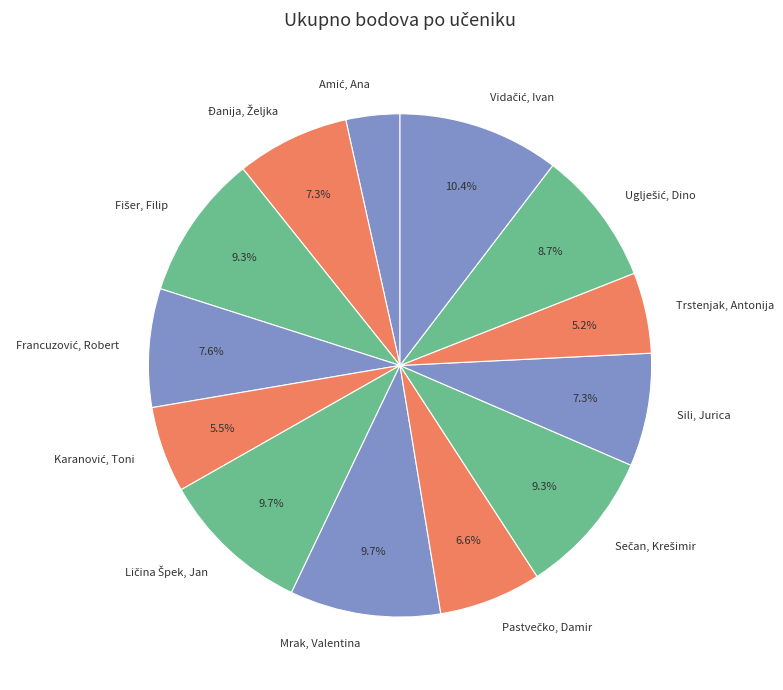

What portion of the pie excludes Trstenjak, Antonija?

94.8%